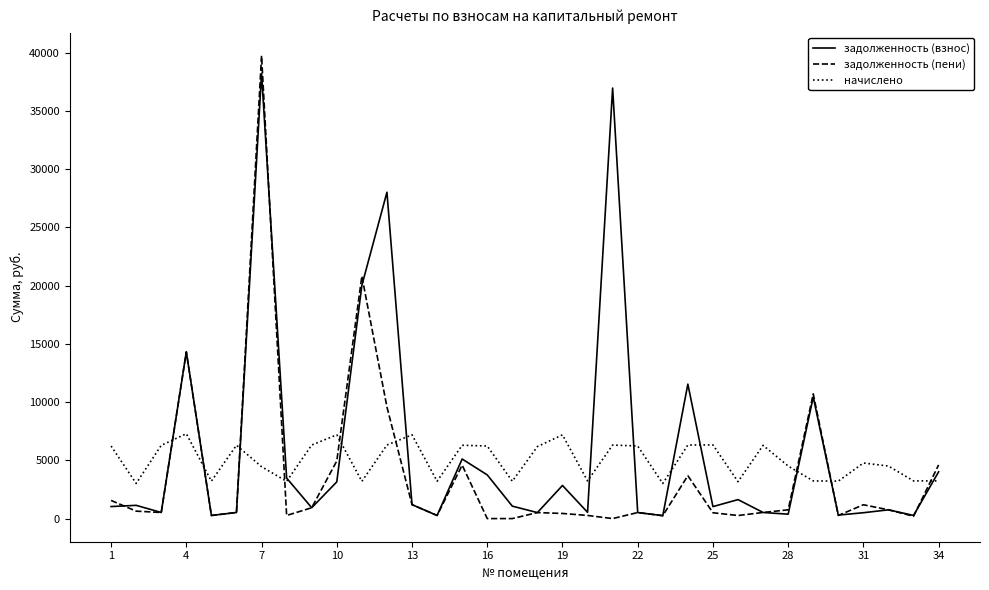

What is the highest value of the начислено series?

7286.4